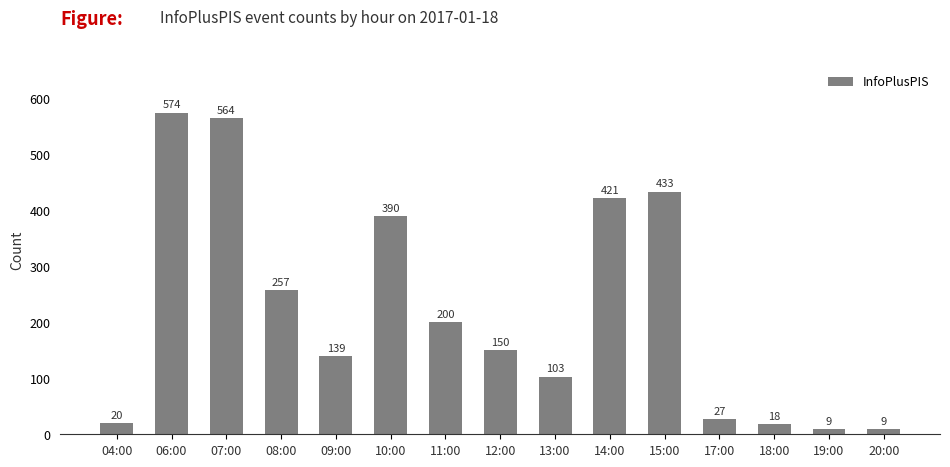

What is the label of the 3rd bar from the right?

18:00